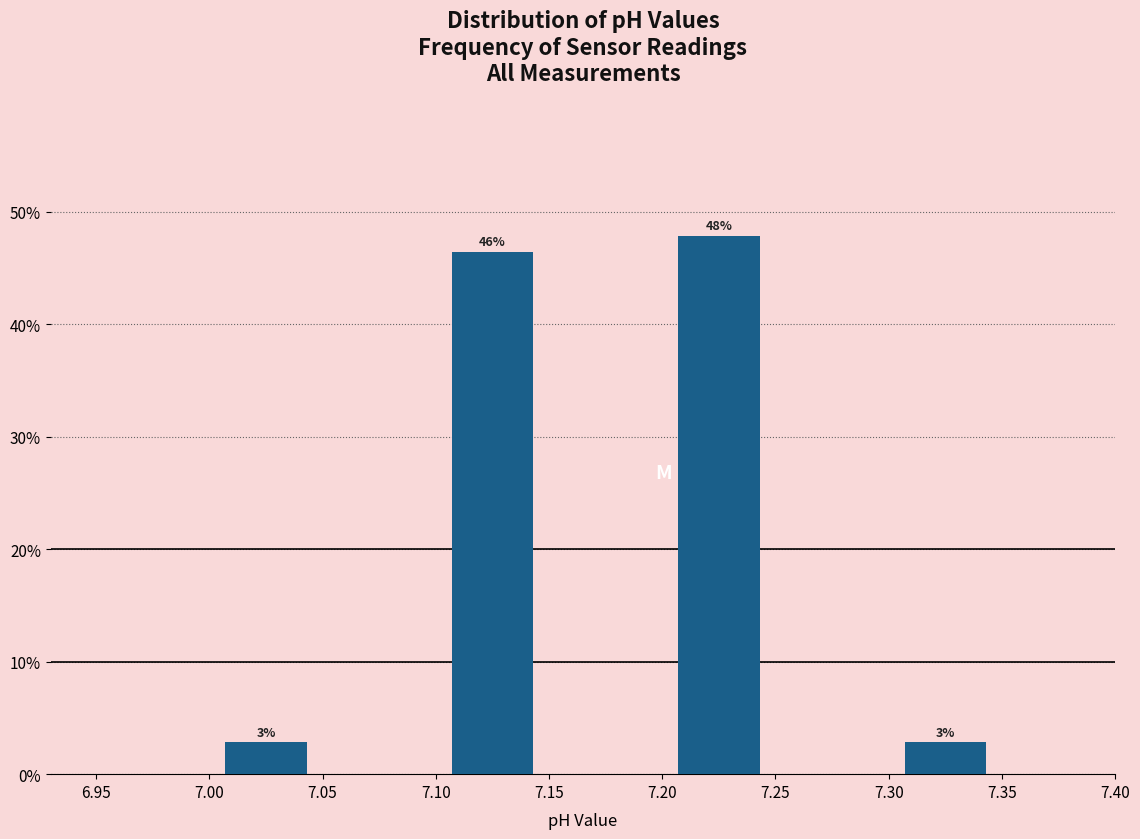

Over which range of the x-axis is the bar tallest?

7.20 to 7.25